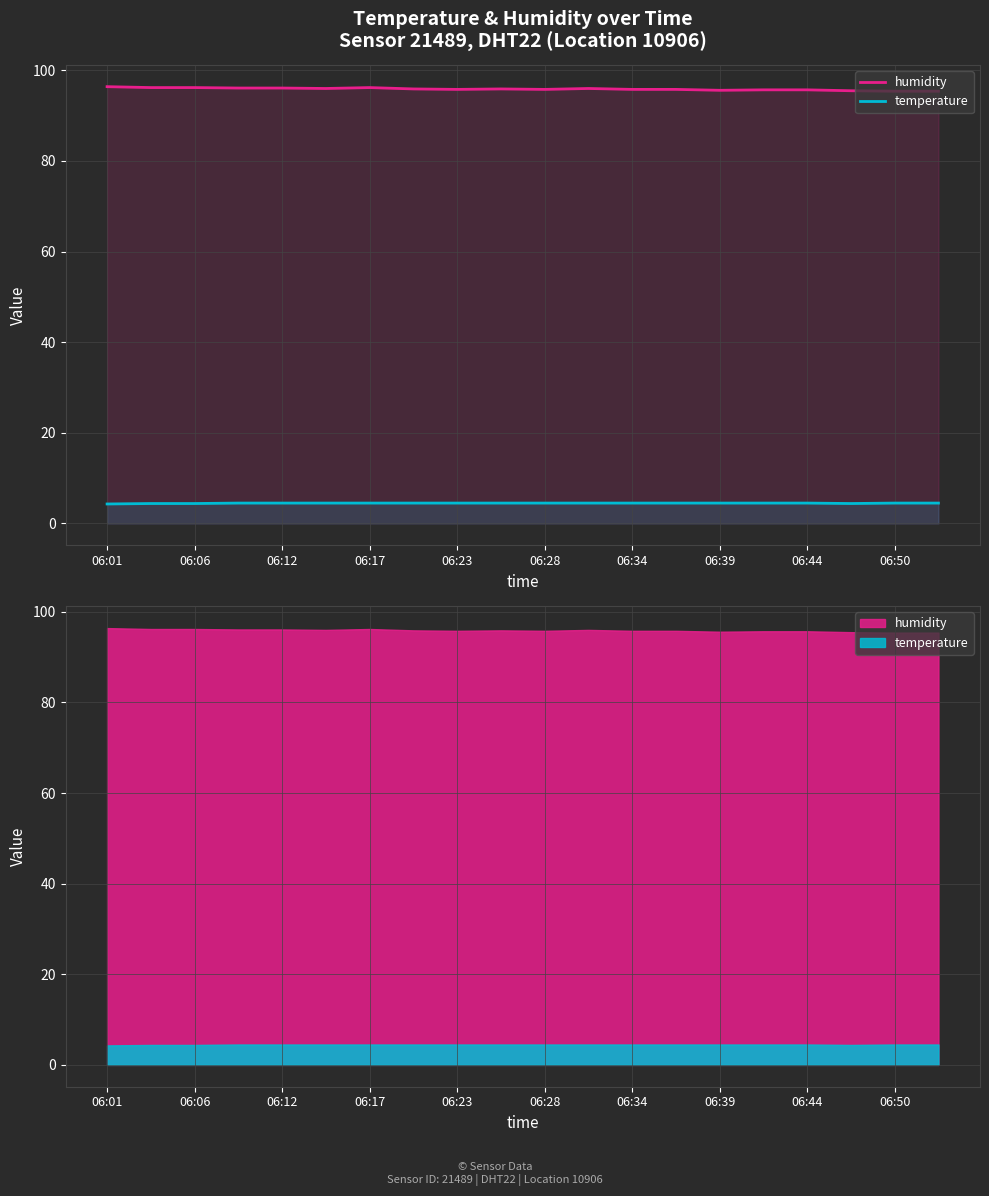

Rank the series by their maximum value, from lowest to highest.

temperature, humidity